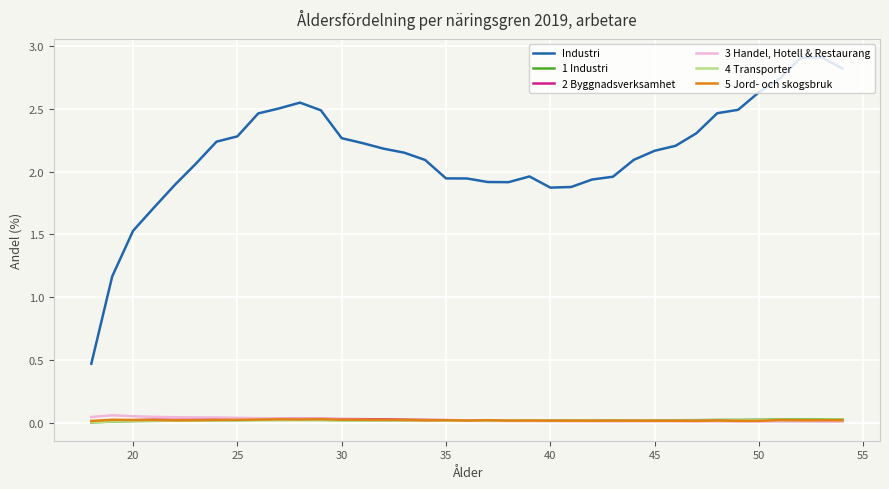

Which series has the largest range (max minus min)?

Industri